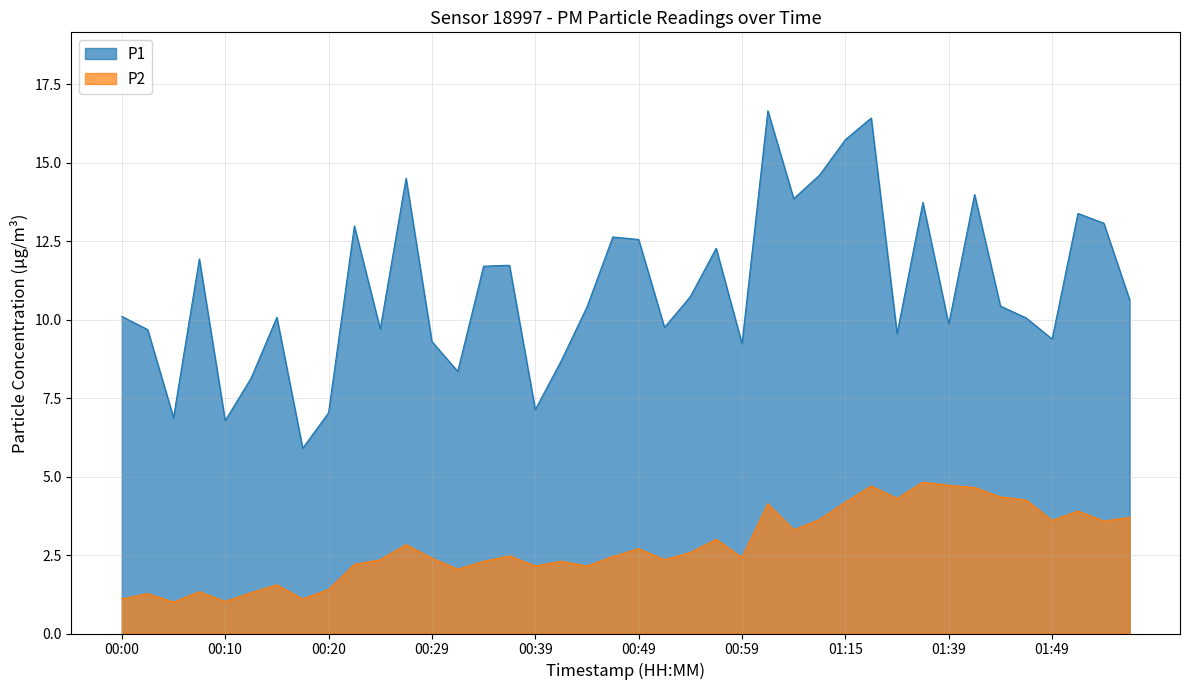

At which category does the chart reach its minimum across all series?

00:05